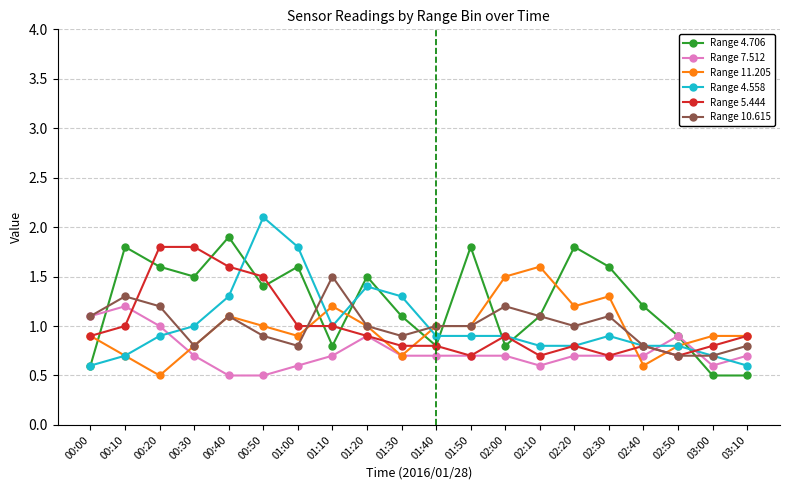

What is the highest value of the Range 4.706 series?

1.9